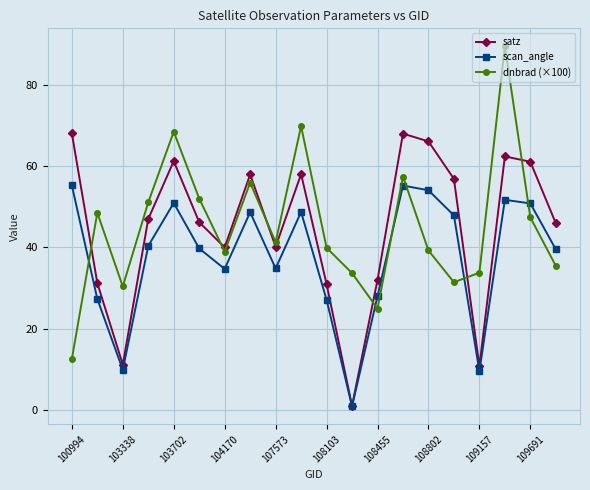

Which series ends up on top after the final intersection of dnbrad (×100) and scan_angle?

scan_angle